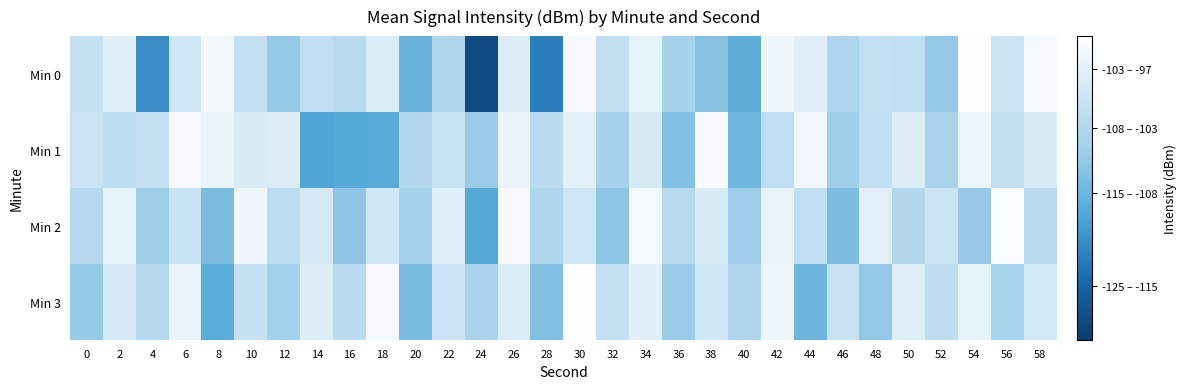

What is the spread (max minus min) of values at 40?

6.9